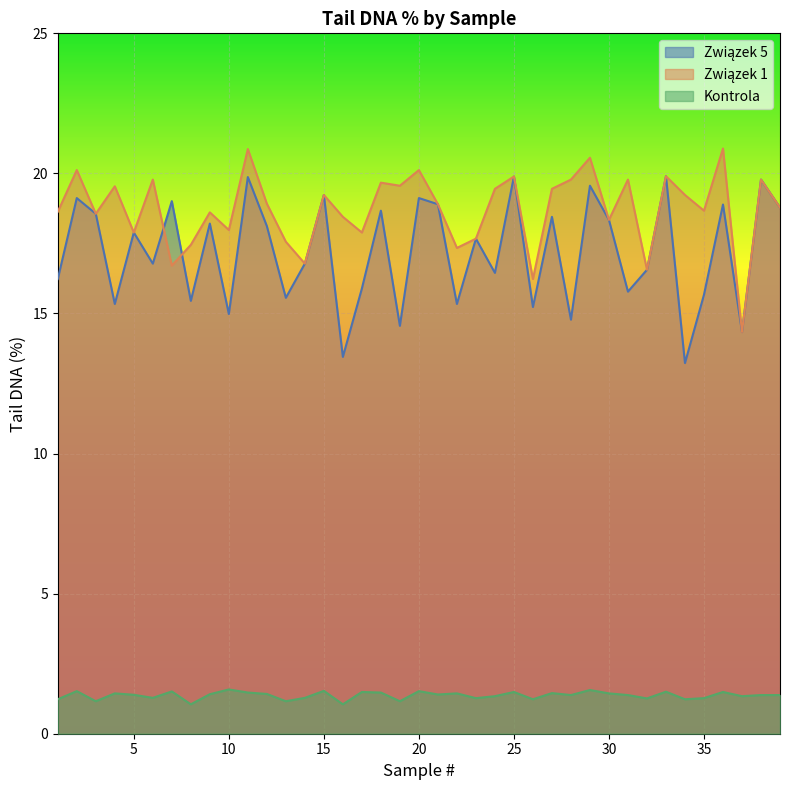

True or false: Związek 5 and Kontrola intersect in this chart.

False